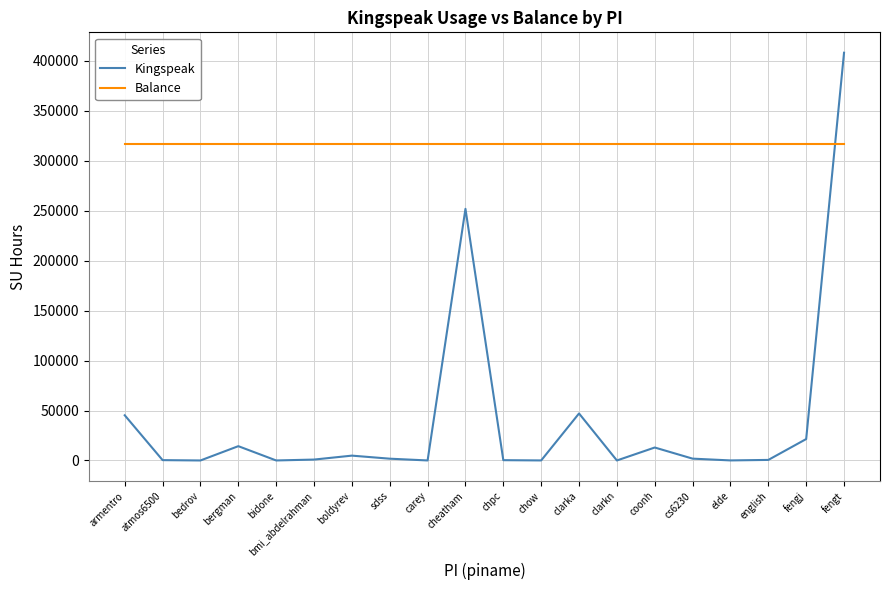

List the series in order of their overall mean, highest first.

Balance, Kingspeak